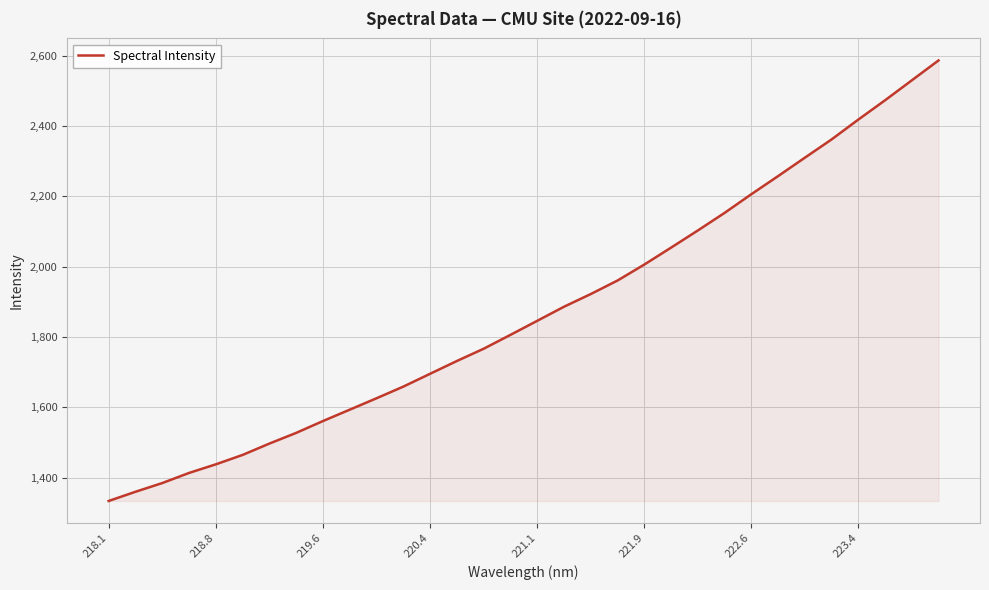

What is the maximum value shown in the chart?

2586.0